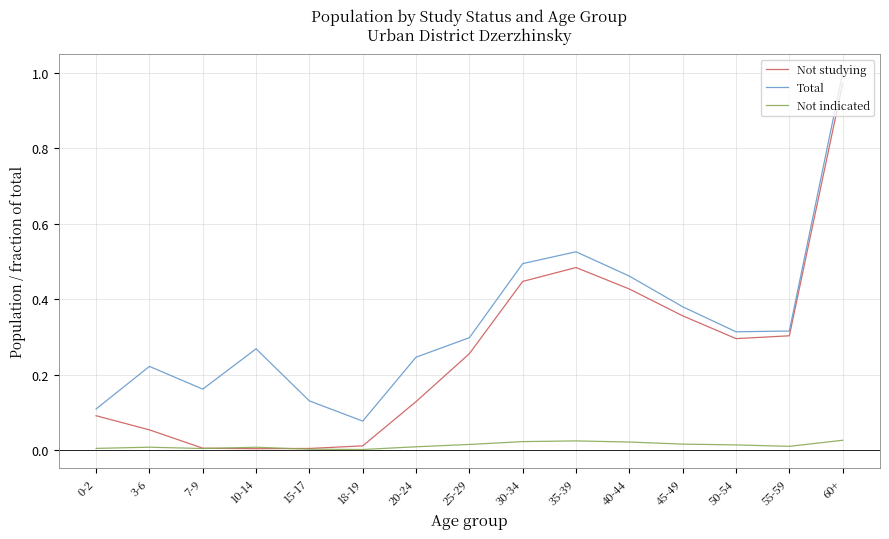

At which category is the sum across all series the highest?

60+